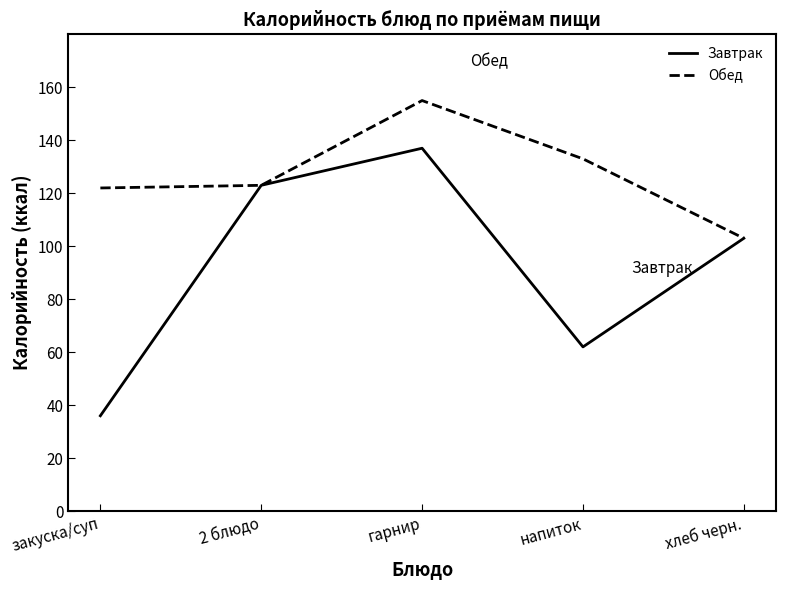

What is the approximate value of Обед at закуска/суп, to the nearest 5?

120